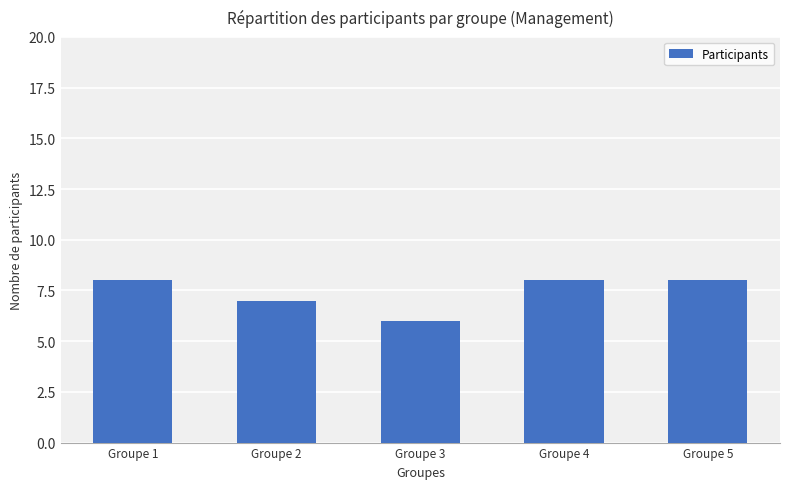

Which category has the lowest value across all series?

Groupe 3